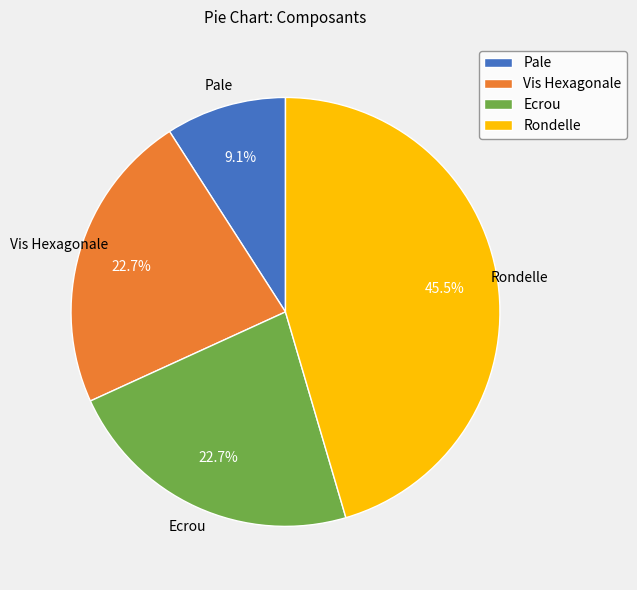

Which category has the smallest portion of the pie?

Pale